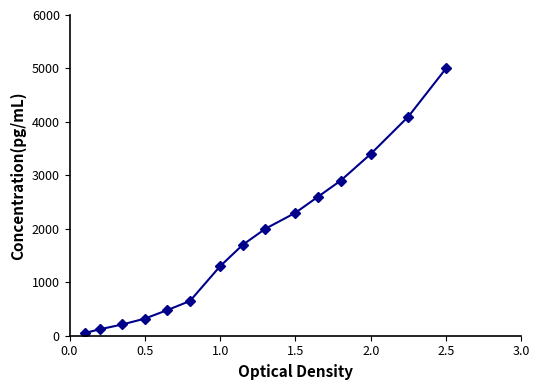

What is the difference between the second highest and minimum values?

4050